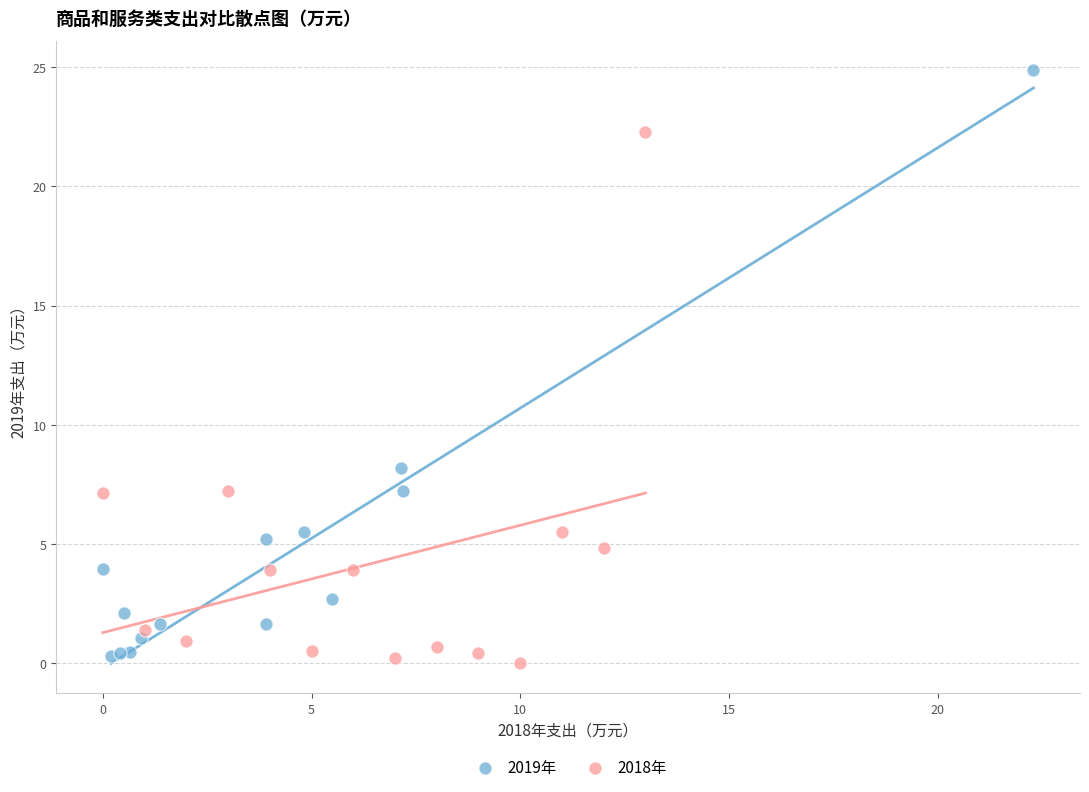

What are all the series names shown in the legend?

2019年, 2018年